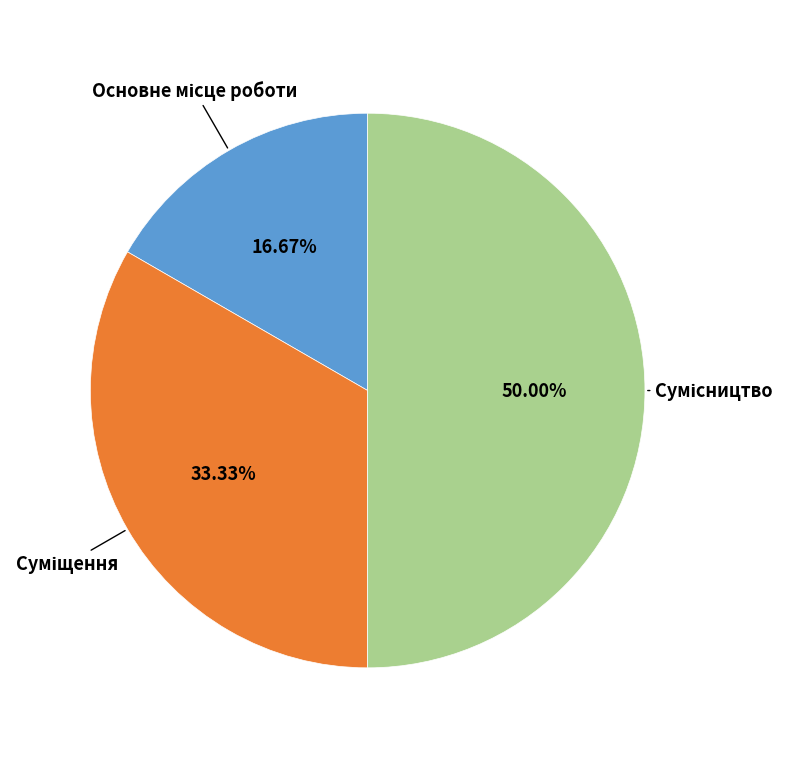

How many slices are in this pie chart?

3